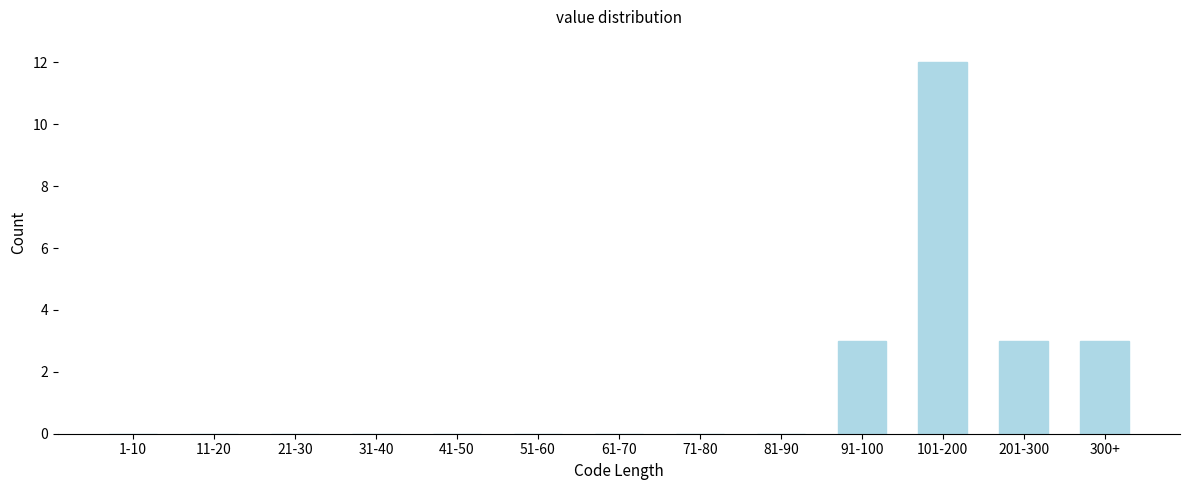

Reading left to right, transcribe all the data shown in this chart.

1-10=0	11-20=0	21-30=0	31-40=0	41-50=0	51-60=0	61-70=0	71-80=0	81-90=0	91-100=3	101-200=12	201-300=3	300+=3